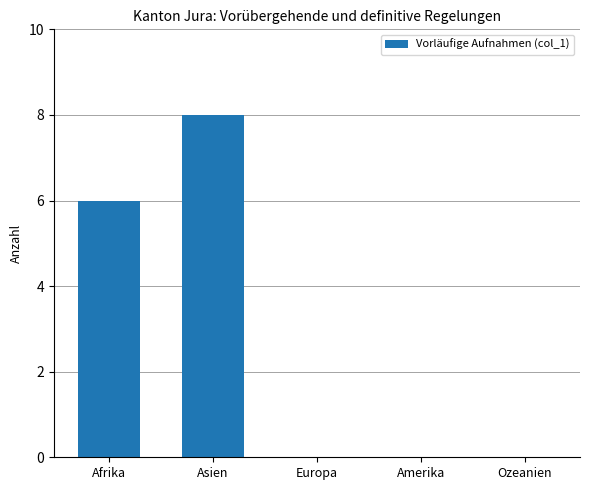

What is the average value?

3